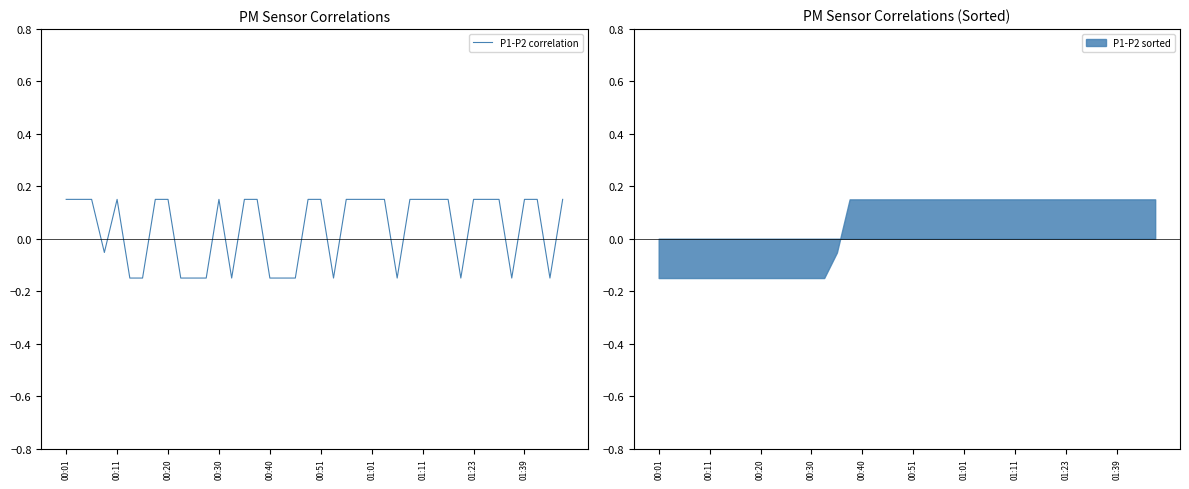

What is the approximate value at 11?

-0.1